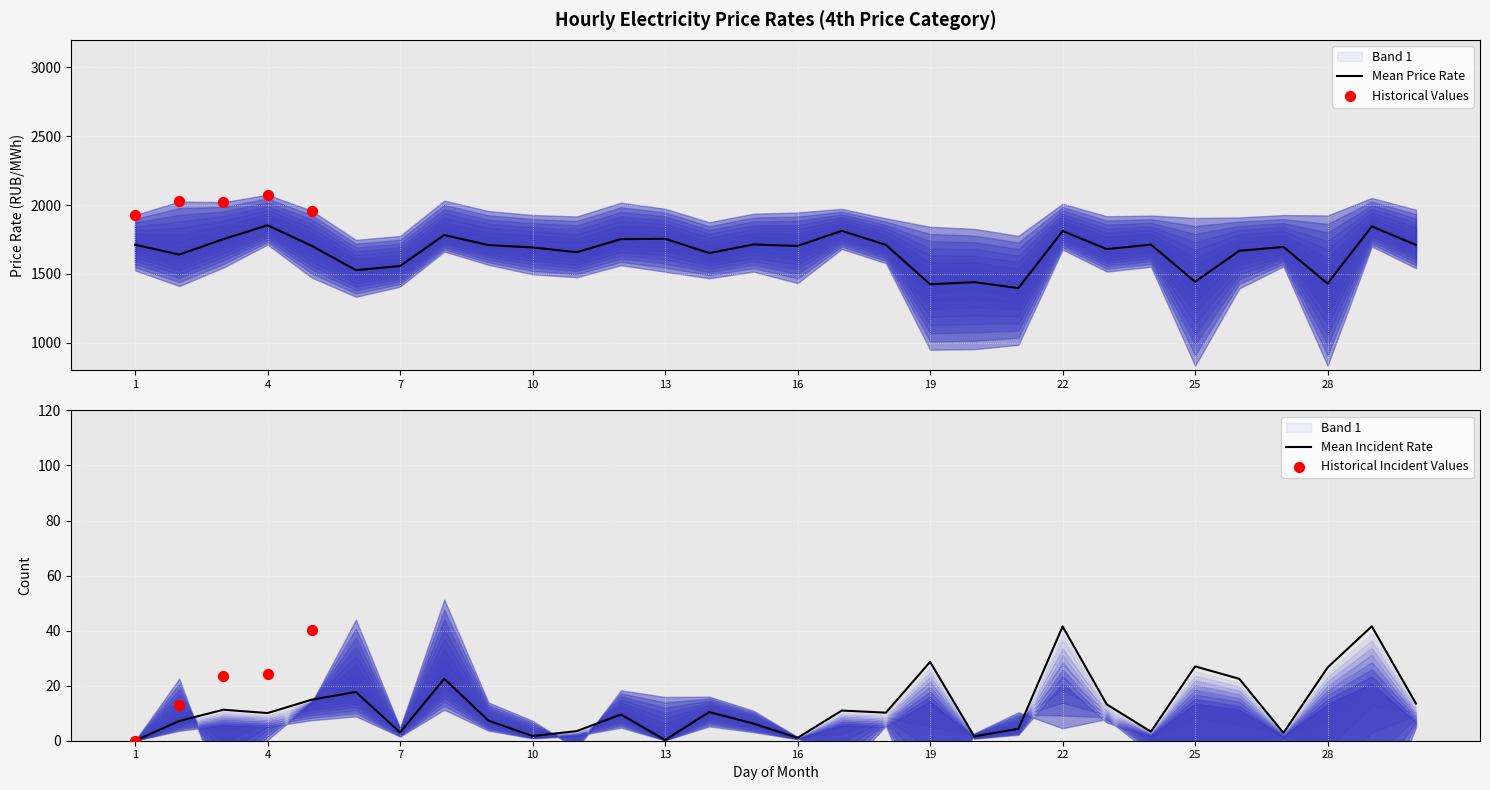

Is the value of 2:00-3:00 at 4 greater than the value of 0:00-1:00 at 9?

No